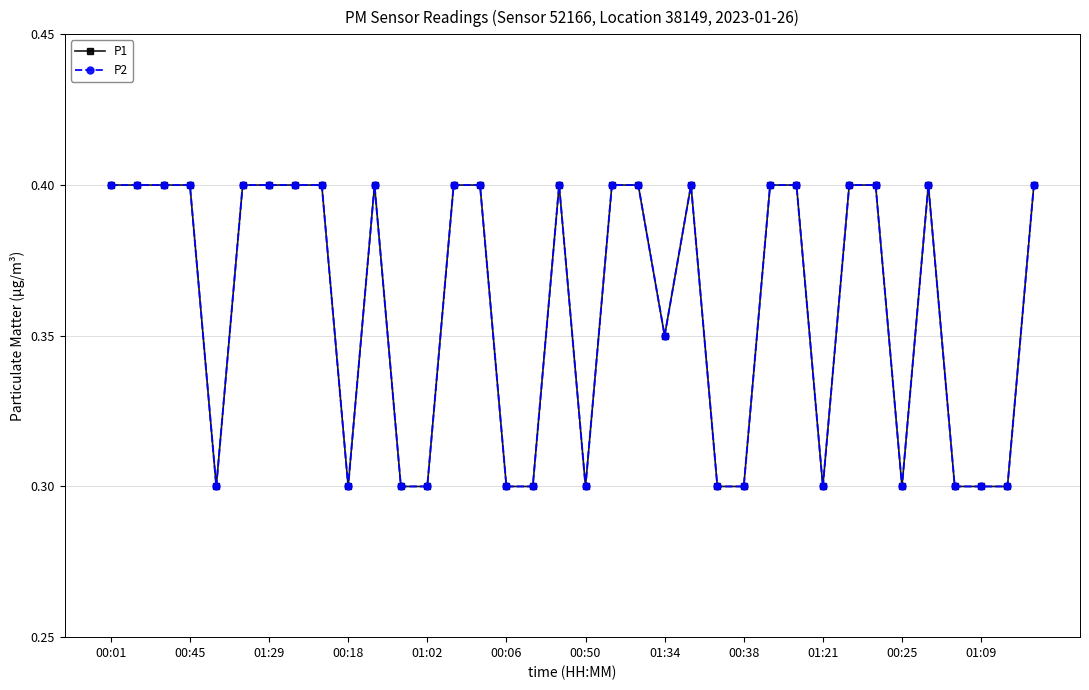

What is the average value of the P2 series?

0.4